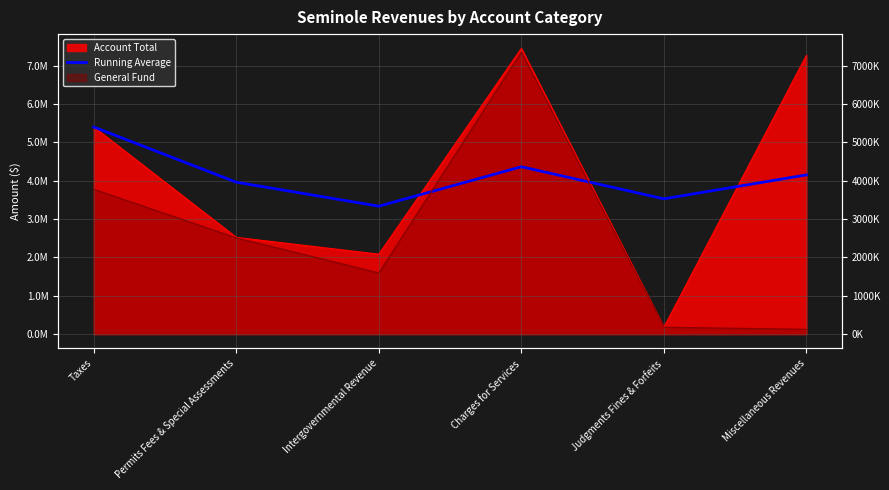

How many data points are less than 4150843?

3